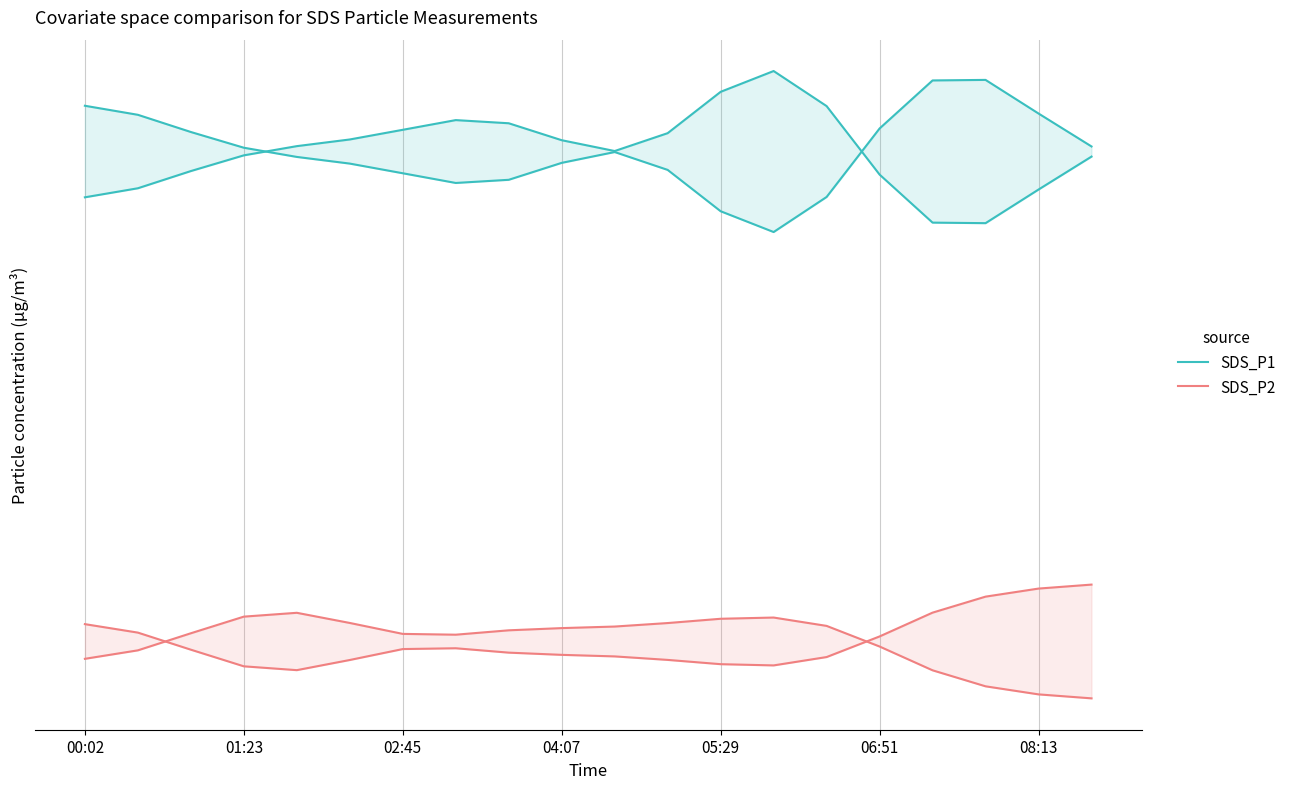

At how many categories does at least one series exceed 4?

20